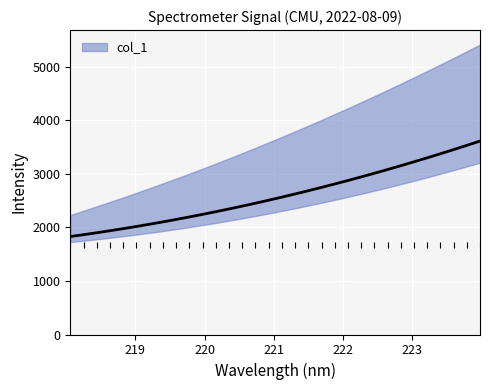

How many values are below 2566?

16